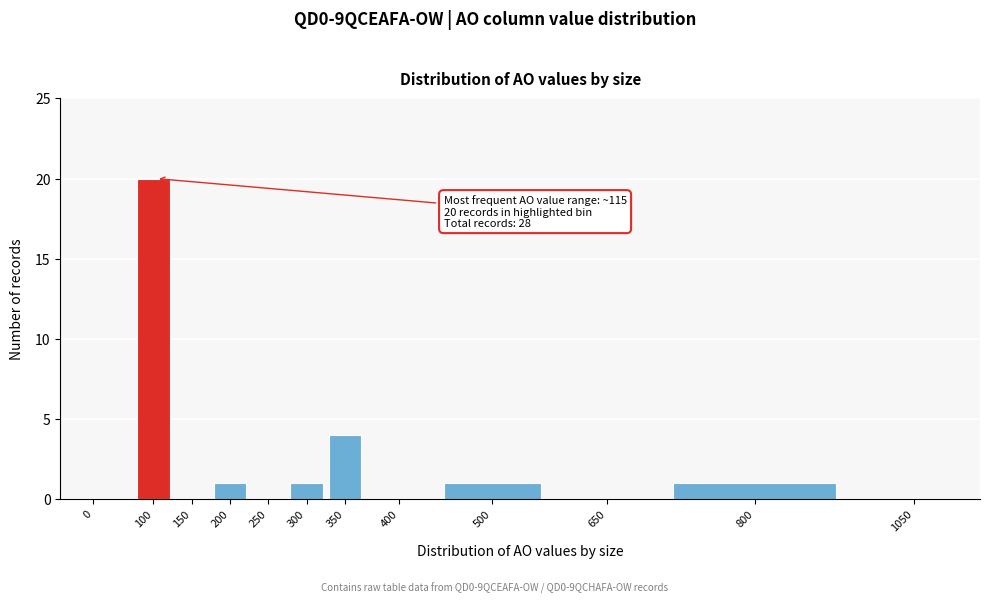

Reading left to right, list all the values displayed in this chart.

0=0	100=20	150=0	200=1	250=0	300=1	350=4	400=0	500=1	650=0	800=1	1050=0